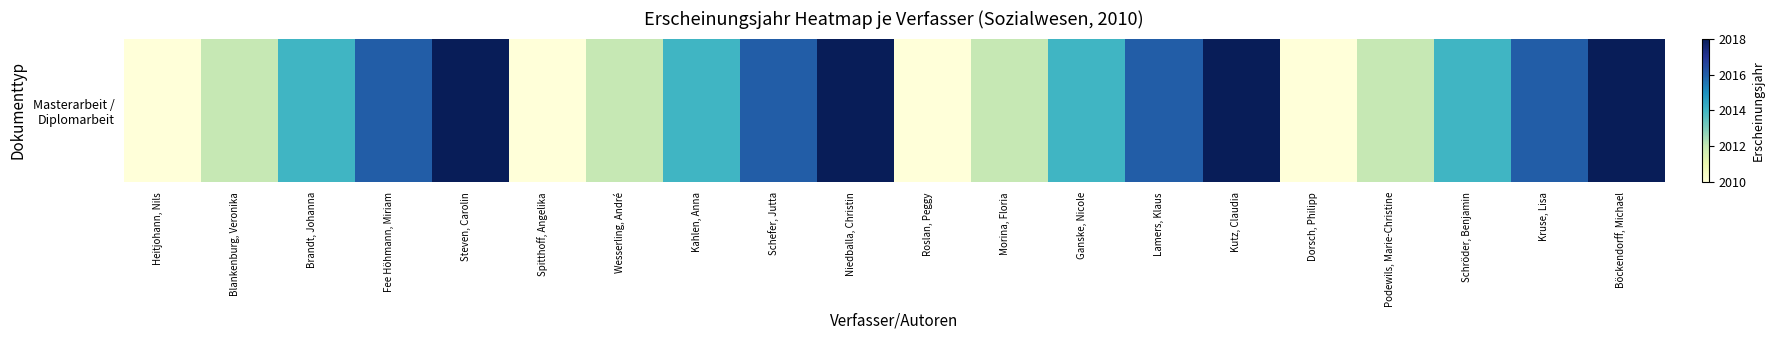

At which category does the chart reach its peak across all series?

Steven, Carolin